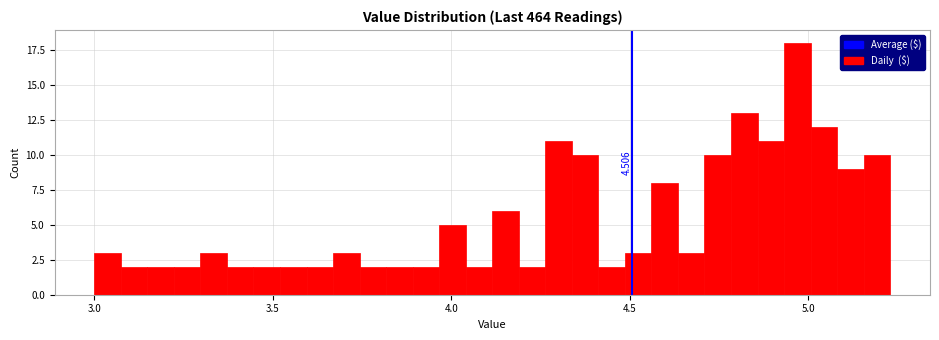

Around what value on the x-axis is the tallest bar? Give the approximate position of its centre, as read against the axis.

4.95